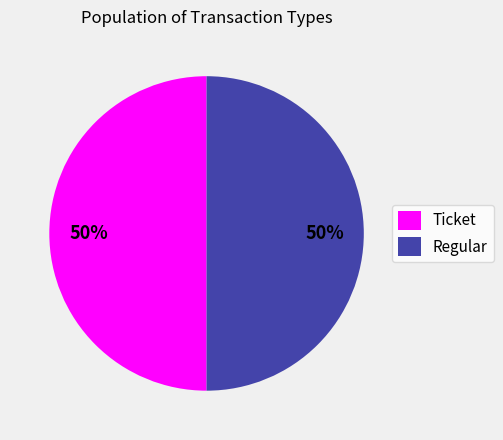

To the nearest percent, what is the difference between the Regular and Ticket slice percentages?

0%